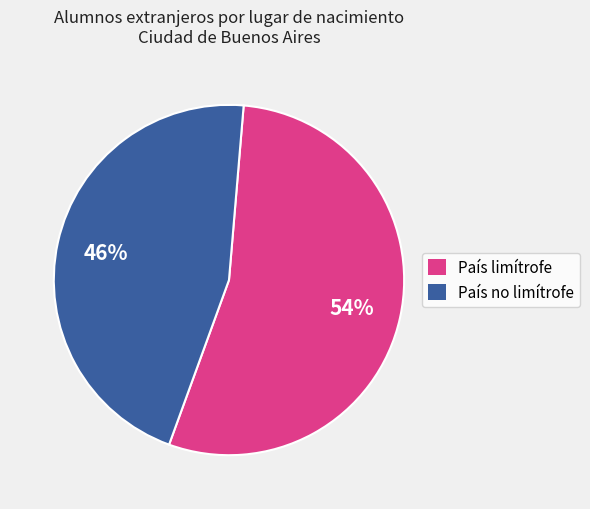

True or false: País no limítrofe accounts for 36% of the total.

False